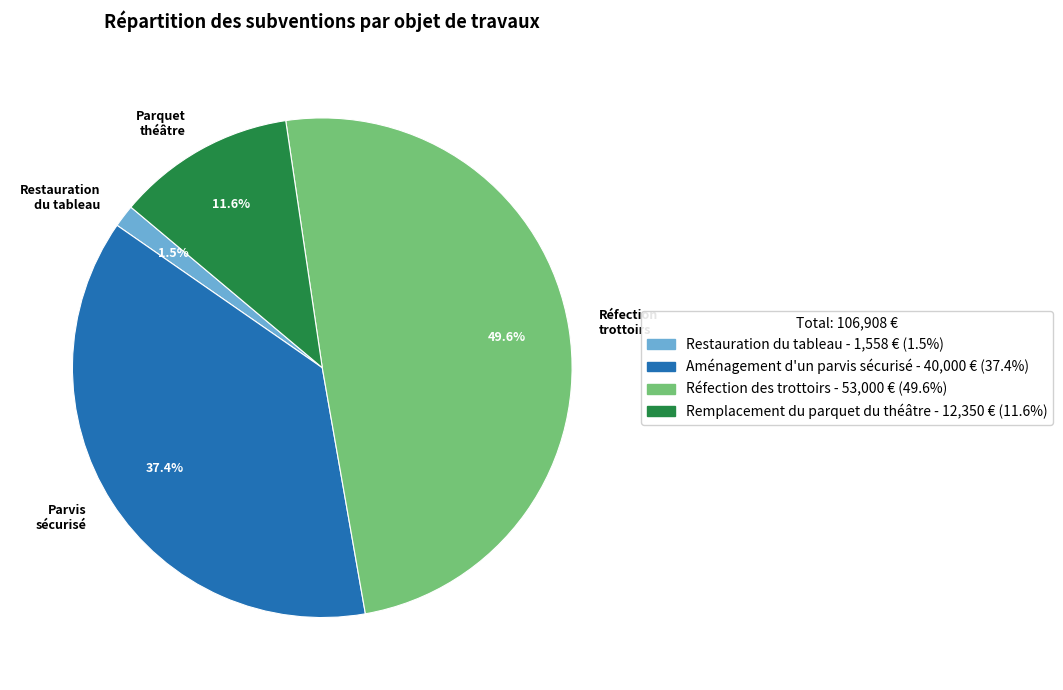

Is there a majority slice in this chart?

No